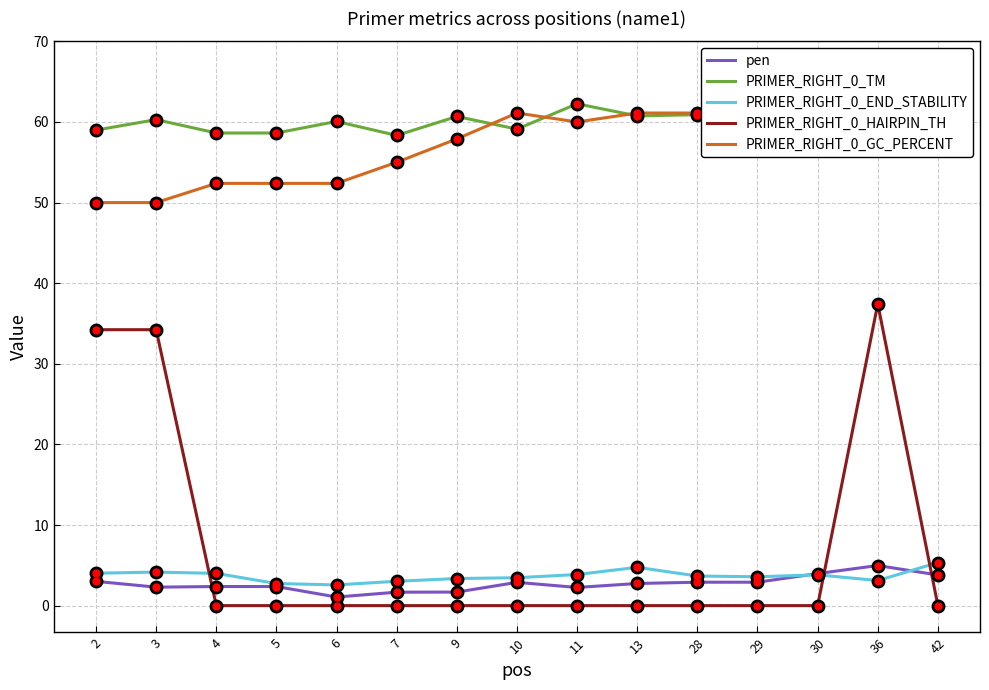

At which label is PRIMER_RIGHT_0_GC_PERCENT closest to 58?

9